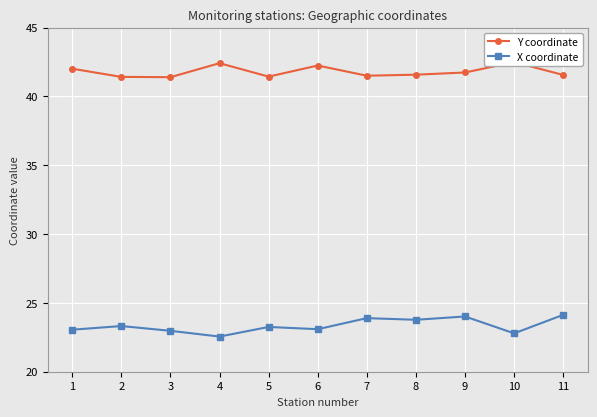

Where is the first local maximum for X coordinate?

2